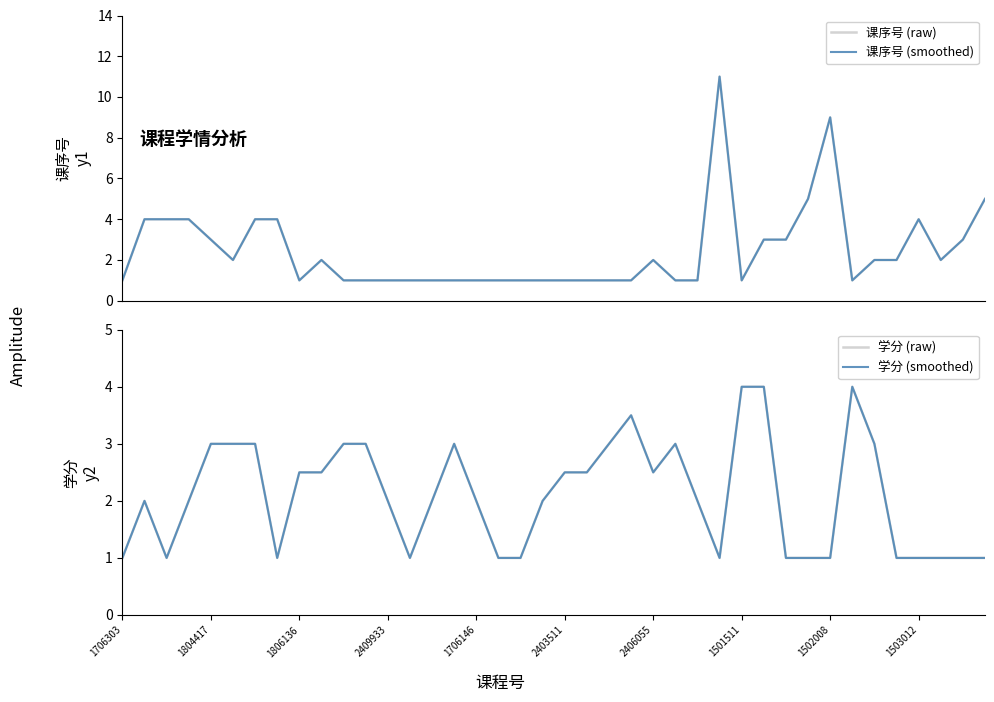

What is the lowest value of the 课序号 (smoothed) series?

1.0